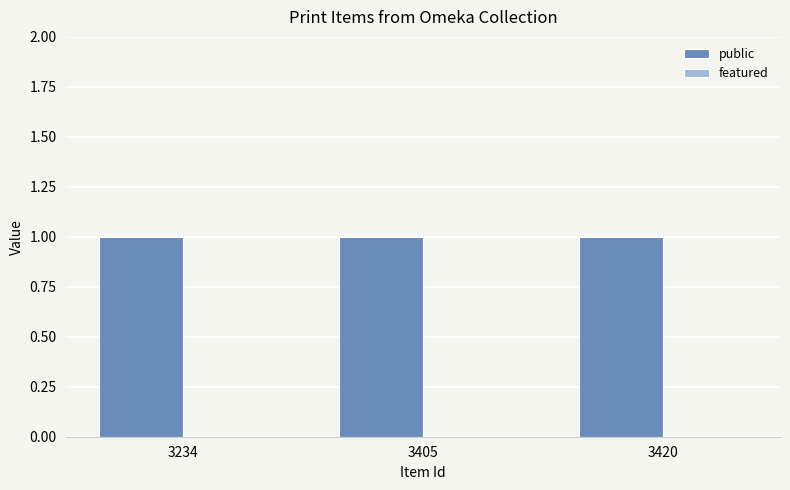

Rank the series by their average value, from lowest to highest.

featured, public